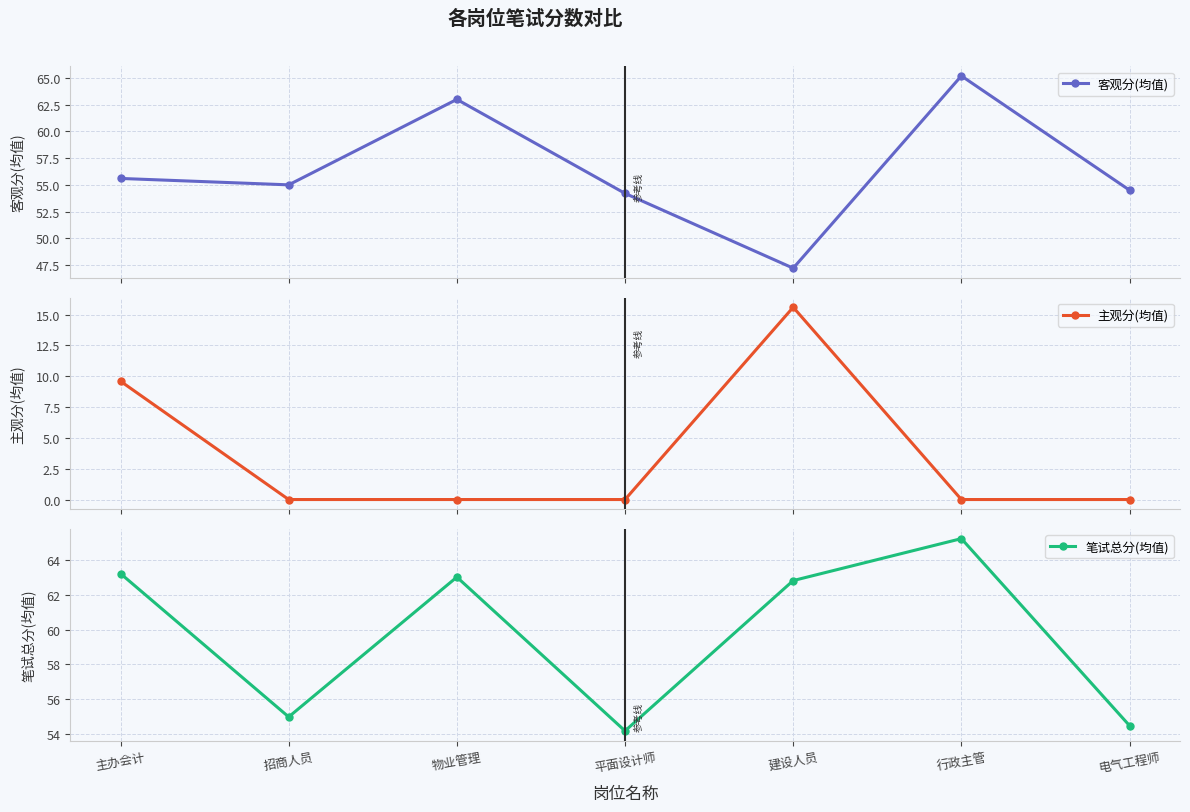

At 招商人员, list the series in order from largest to smallest.

客观分(均值), 笔试总分(均值), 主观分(均值)